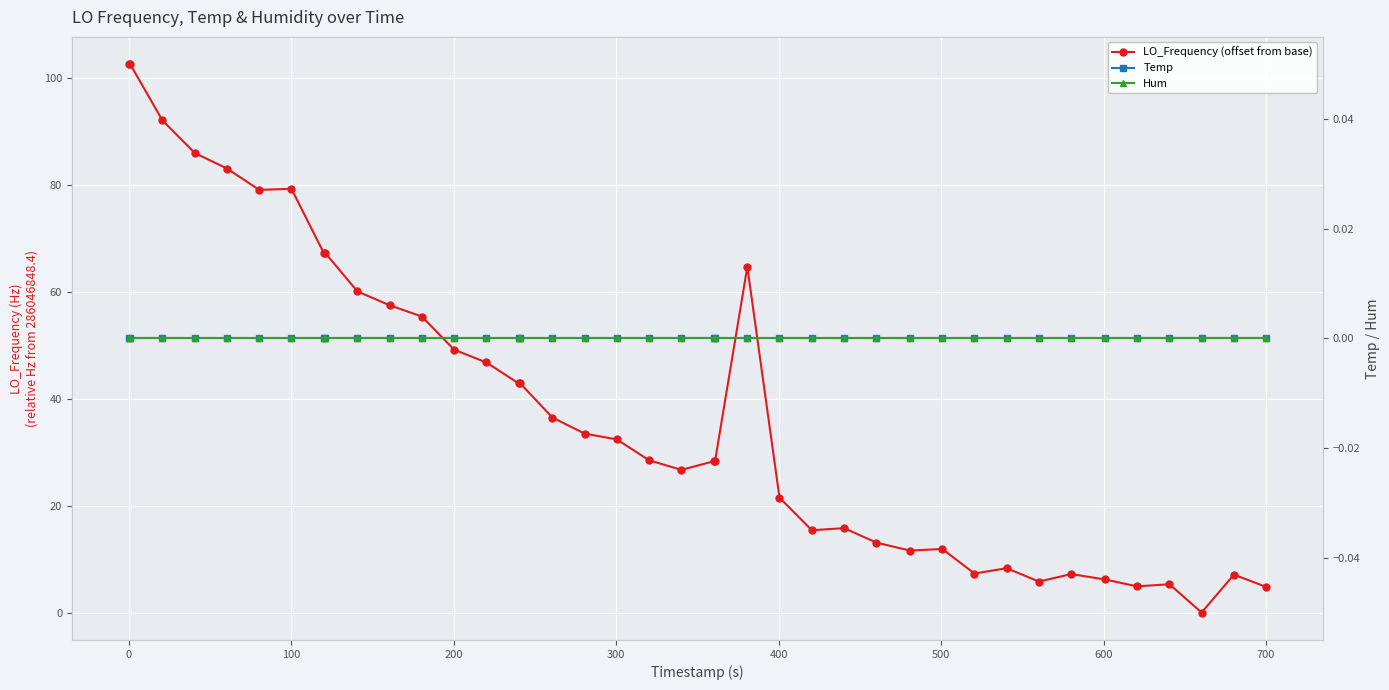

The LO_Frequency (offset from base) series shows 94.9 at 800. True or false?

False